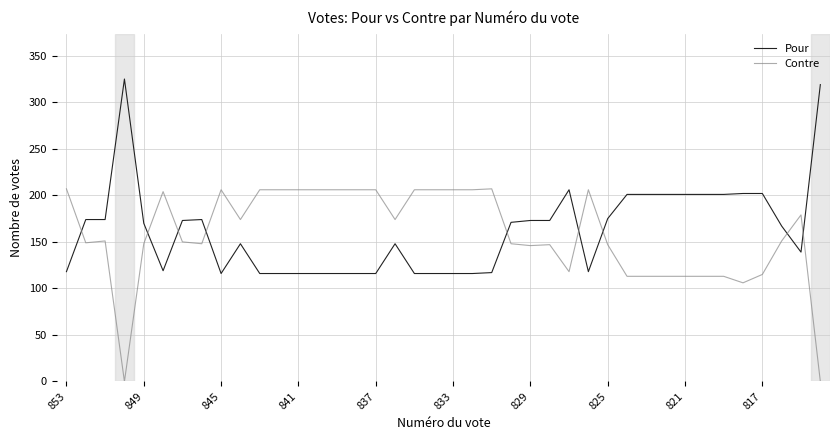

What is the maximum value for Pour?

325